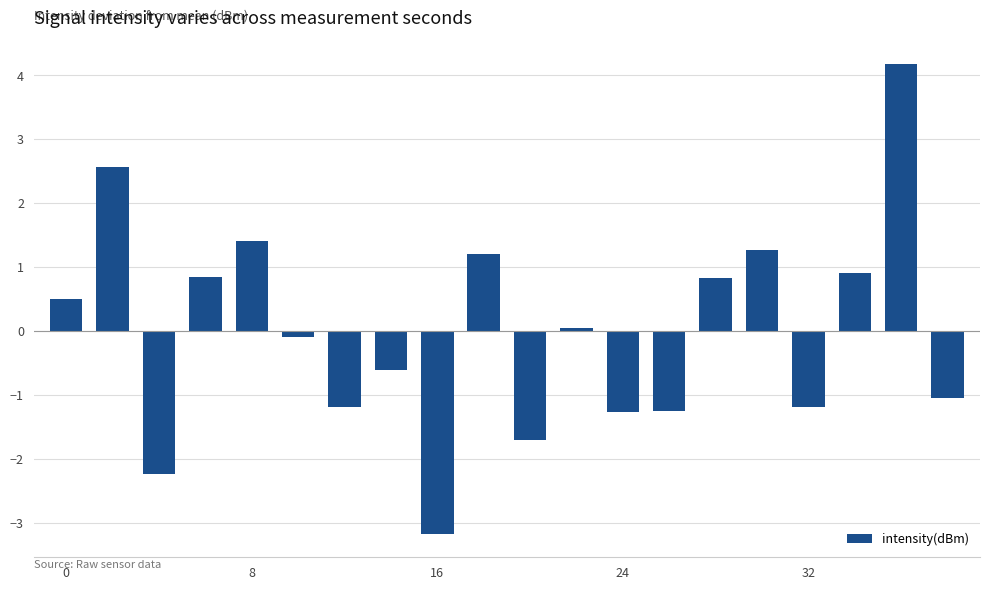

What is the value of the 11th bar from the left?

-1.7